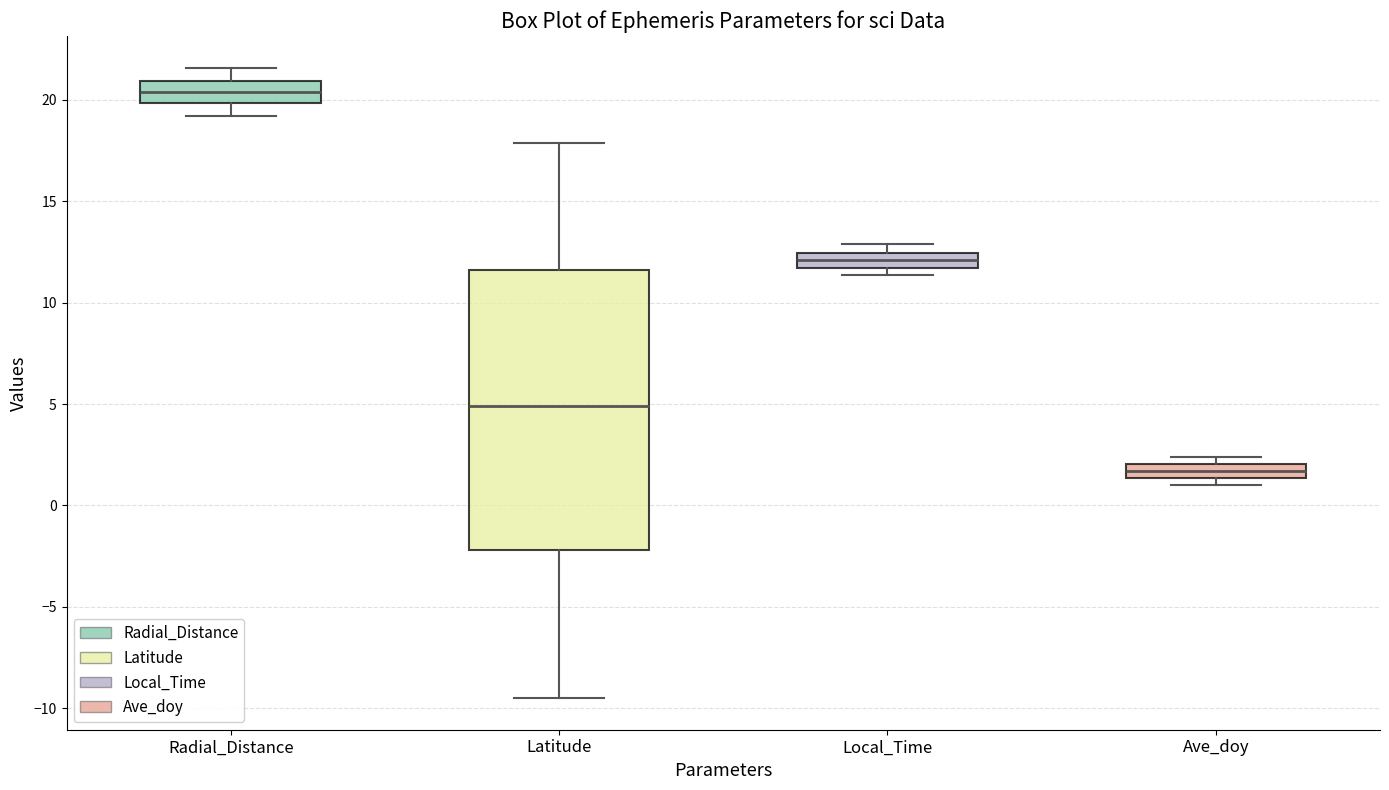

Comparing the boxes themselves (not the whiskers), which one is the tallest?

Latitude